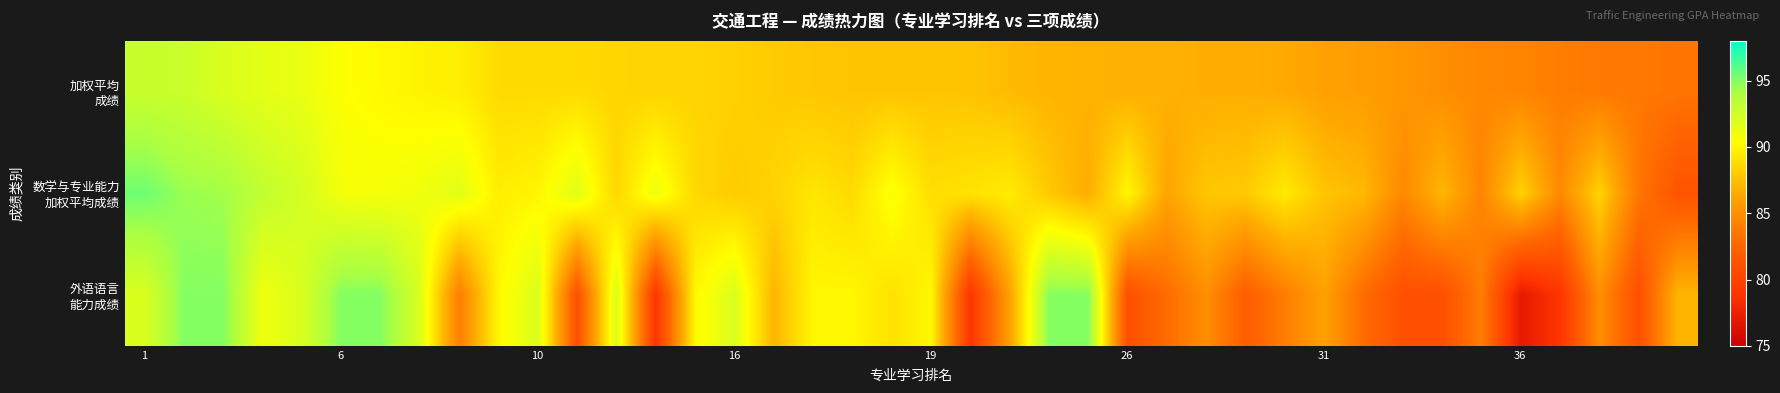

Which series has the largest total across all categories?

数学与专业能力 加权平均成绩